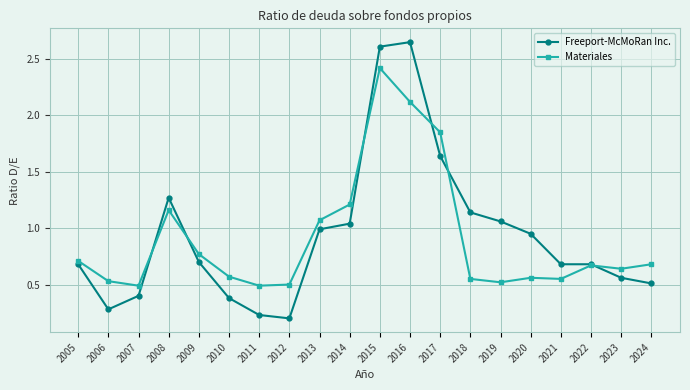

Which category has the lowest value across all series?

2012